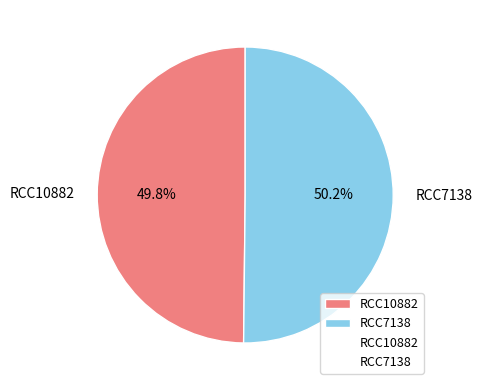

True or false: RCC10882 accounts for 50% of the total.

True